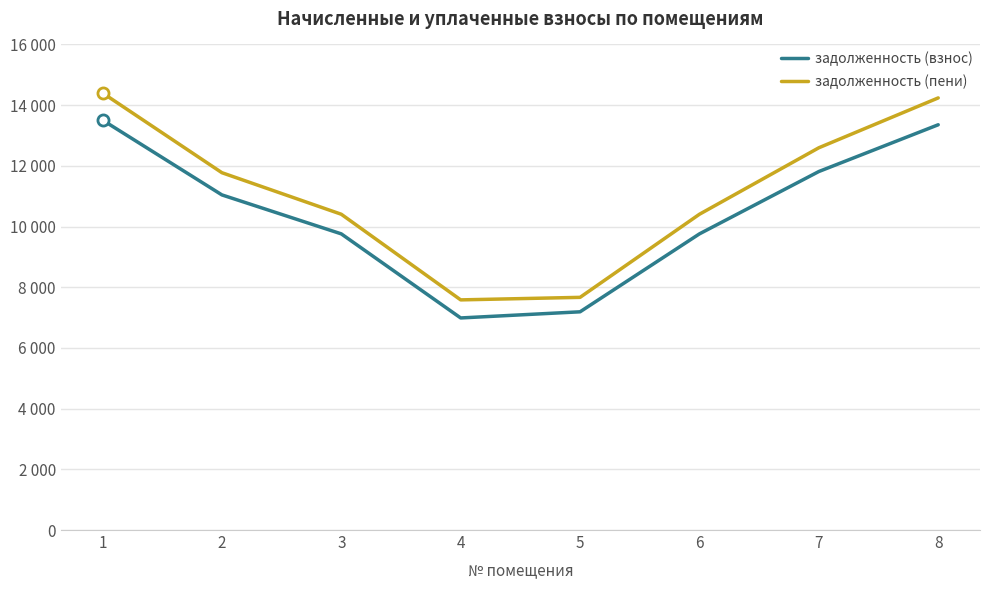

Rank the series by their maximum value, from highest to lowest.

задолженность (пени), задолженность (взнос)